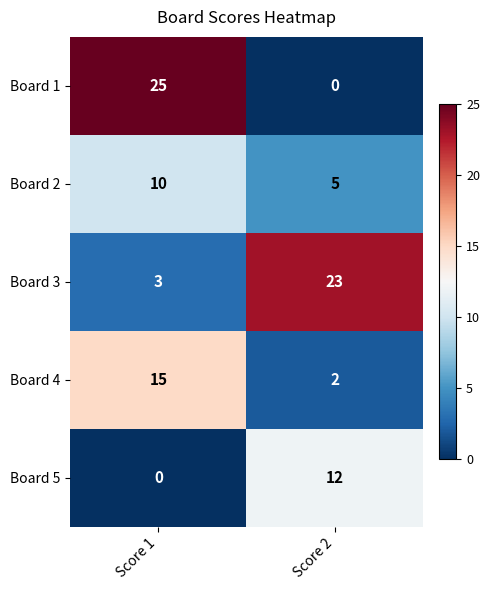

At which category is the sum across all series the highest?

Score 1